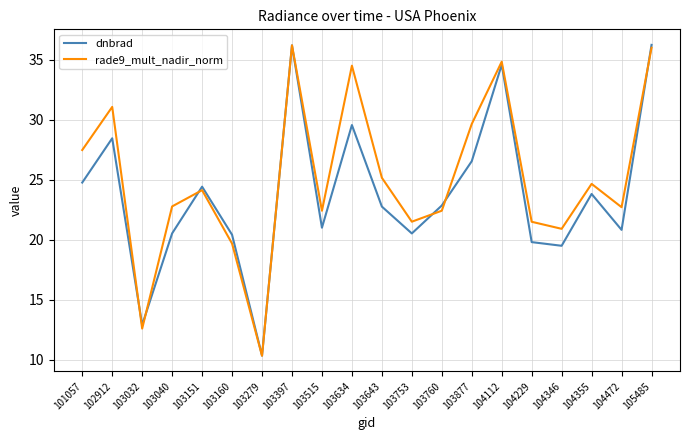

What is the sum of the rade9_mult_nadir_norm values at 103151 and 101057?

51.6